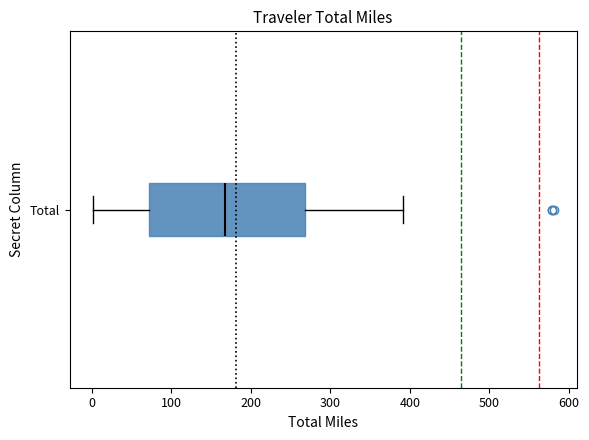

Read this box plot against the x-axis: the position of the median line, the range covered by the box, and the ends of both whiskers. The values are not printed on the chart, so give them approximately, as read against the axis.

median 170, box 70 to 270, whiskers 0 to 390